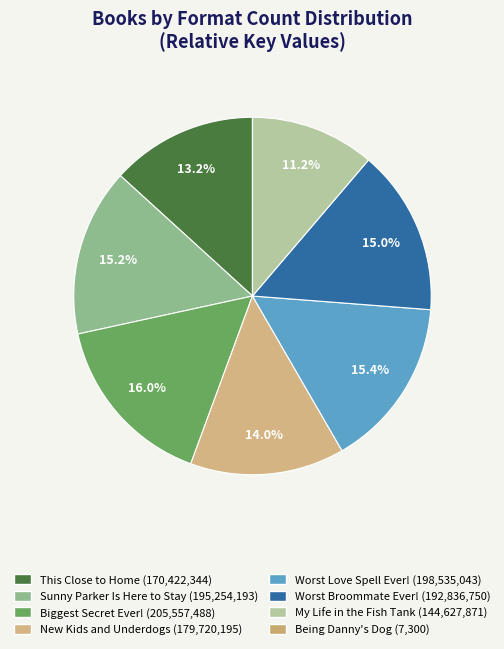

To the nearest percent, what is the average slice percentage?

12%